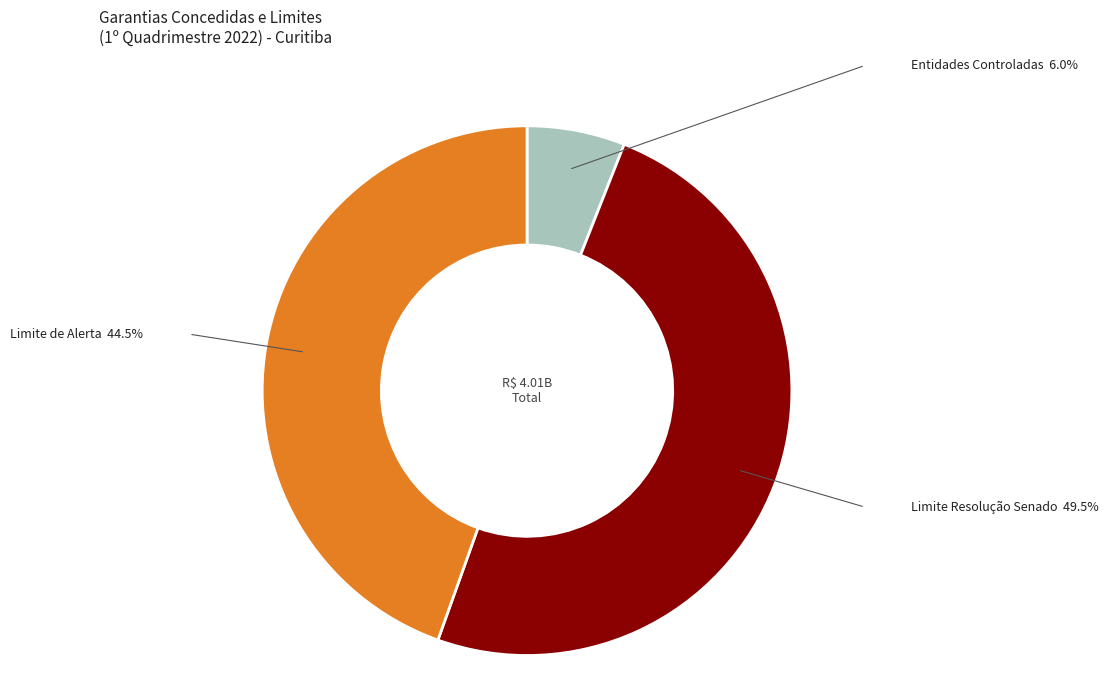

Rank the categories by value from highest to lowest.

Limite Resolução Senado, Limite de Alerta, Entidades Controladas